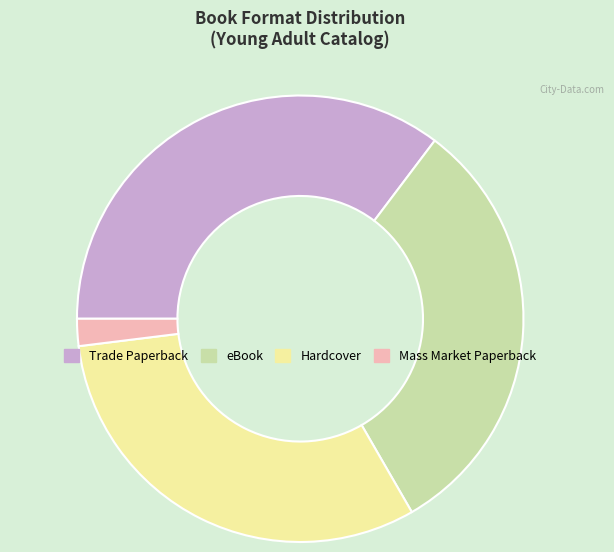

Between Trade Paperback and Mass Market Paperback, which is larger?

Trade Paperback